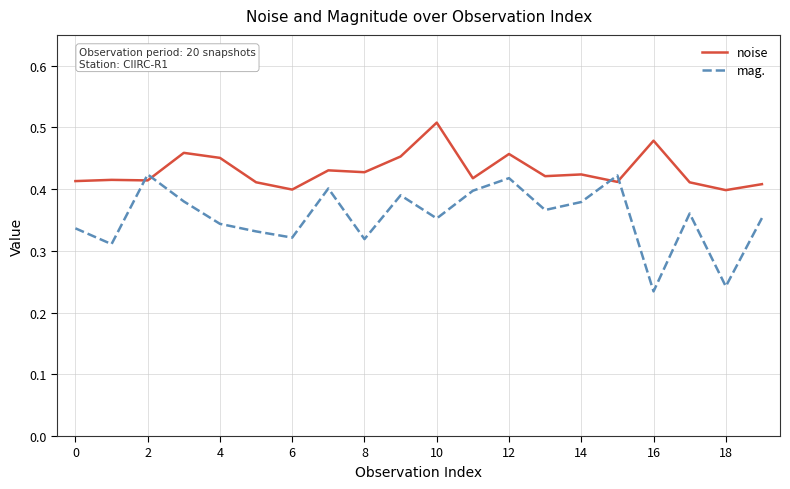

List the series in order of their peak value, highest first.

noise, mag.